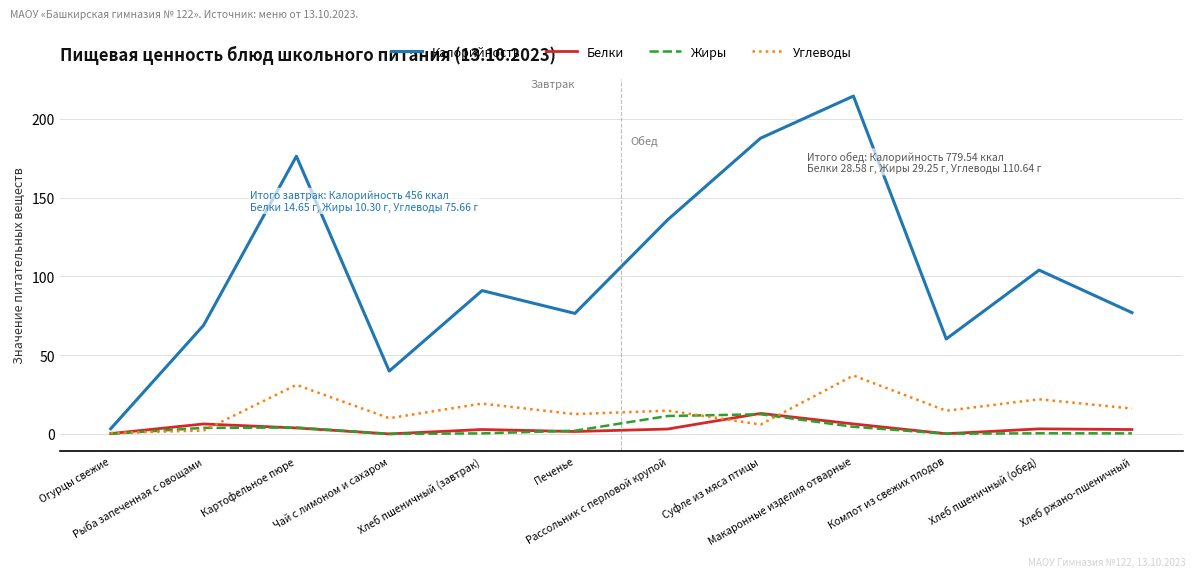

Which series has the widest spread of values?

Калорийность